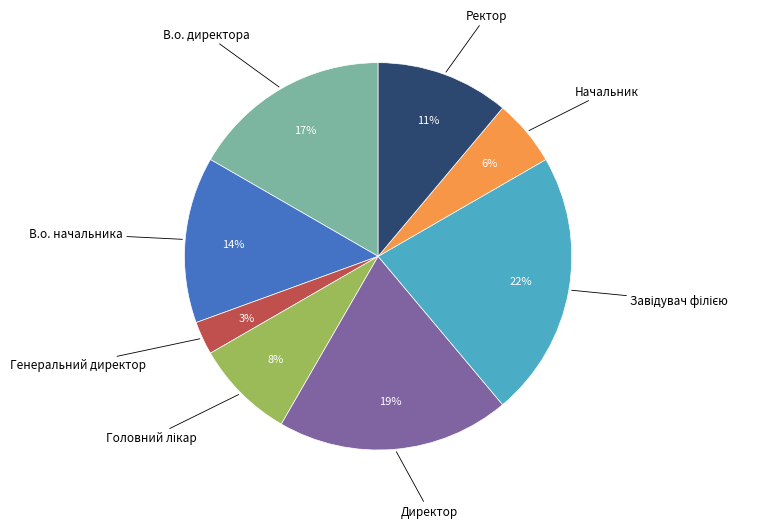

Is there a majority slice in this chart?

No